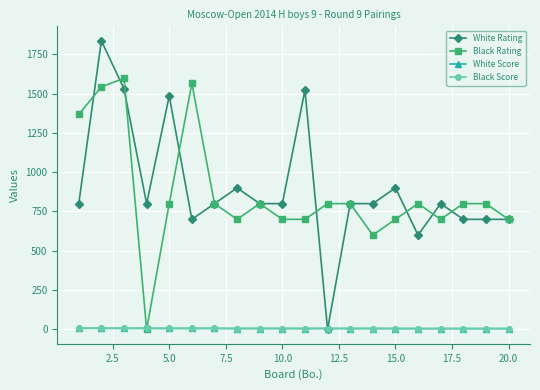

Does the chart have visible grid lines?

Yes